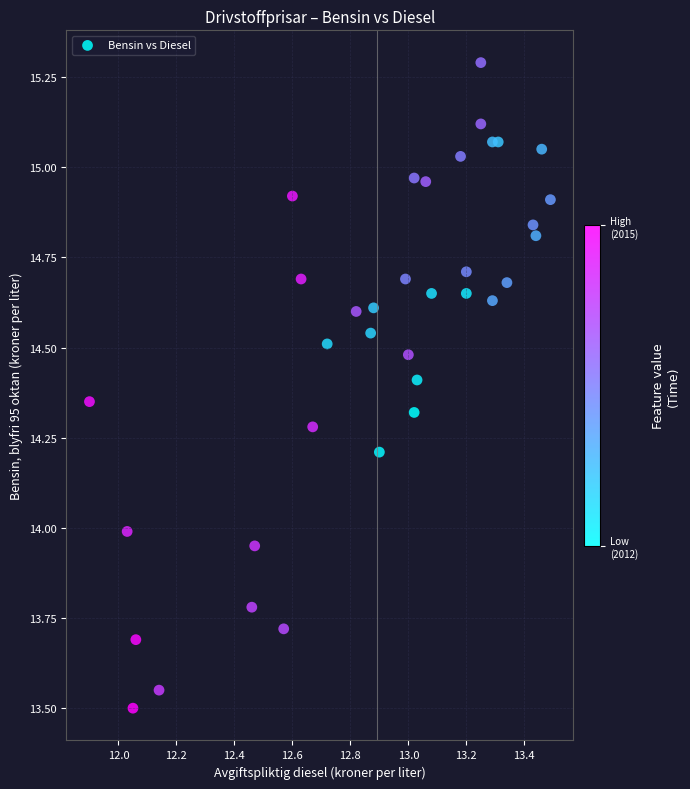

What is the range of X values (max minus min)?

1.6